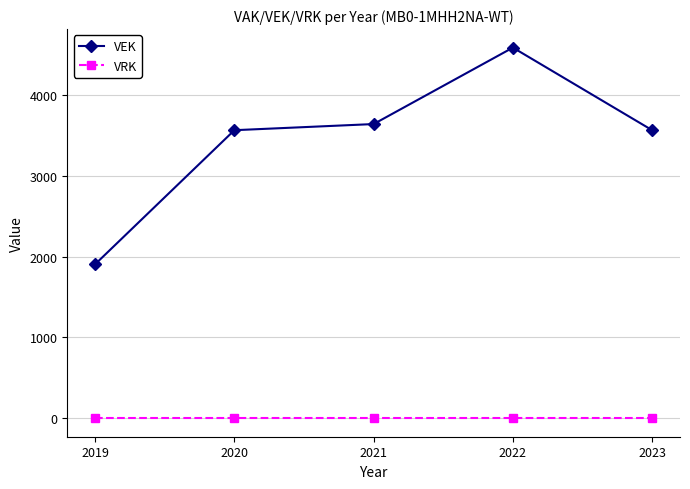

Is it true that VRK equals 0 at 2021?

True